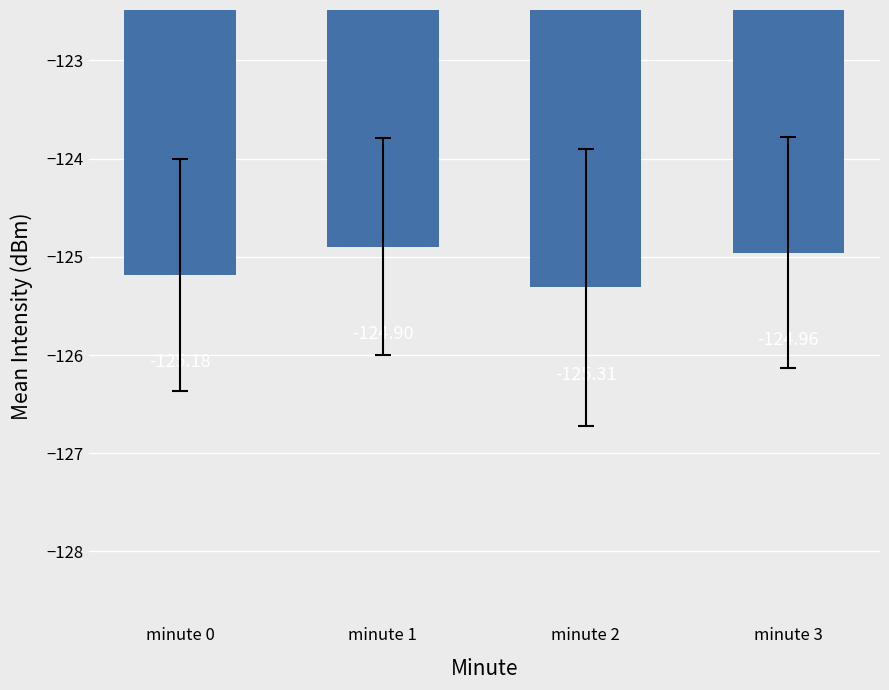

Reading right to left, extract all data points from this chart.

-125.0	-125.3	-124.9	-125.2